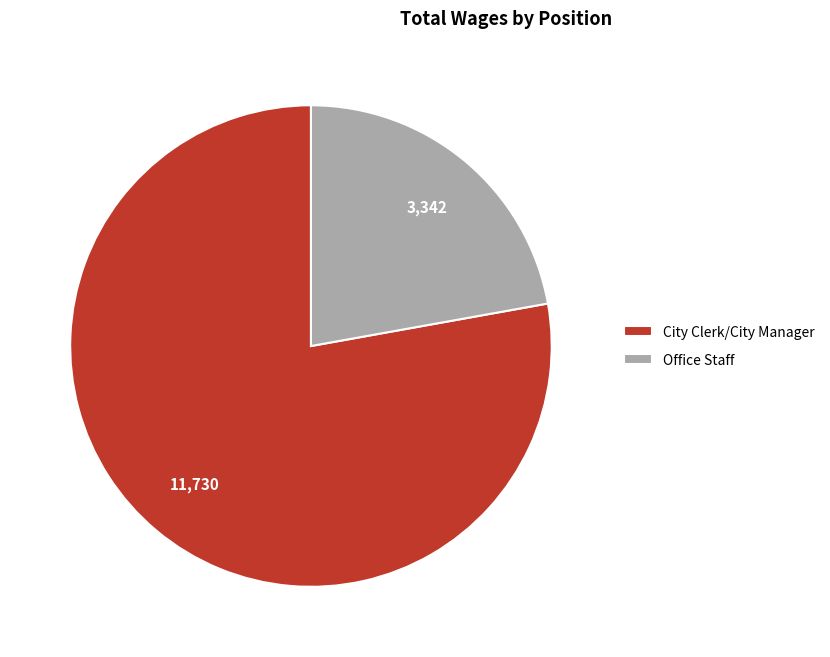

Combined, do City Clerk/City Manager and Office Staff account for over 50%?

Yes